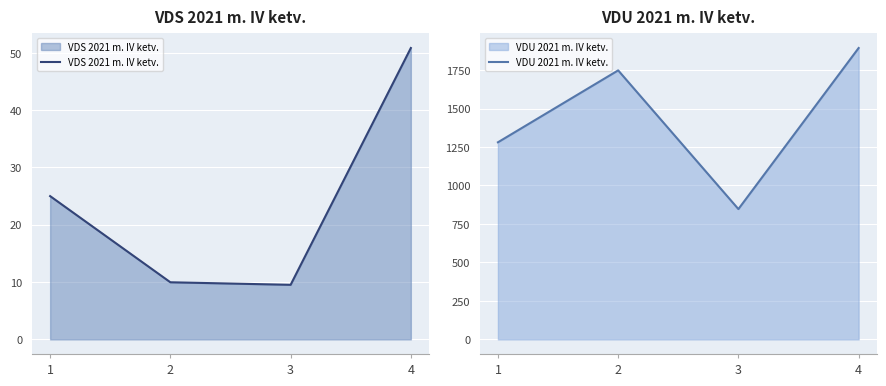

What is the difference between the VDS 2021 m. IV ketv. values at 4 and 3?

41.3